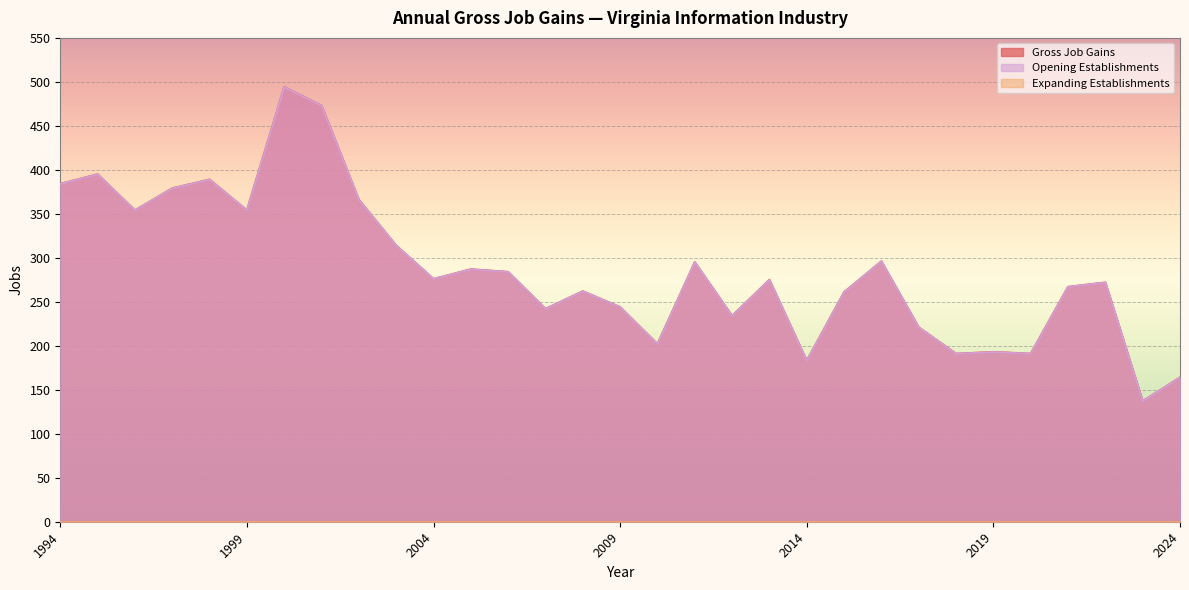

What is the difference between the maximum and second lowest values in the Gross Job Gains series?

330